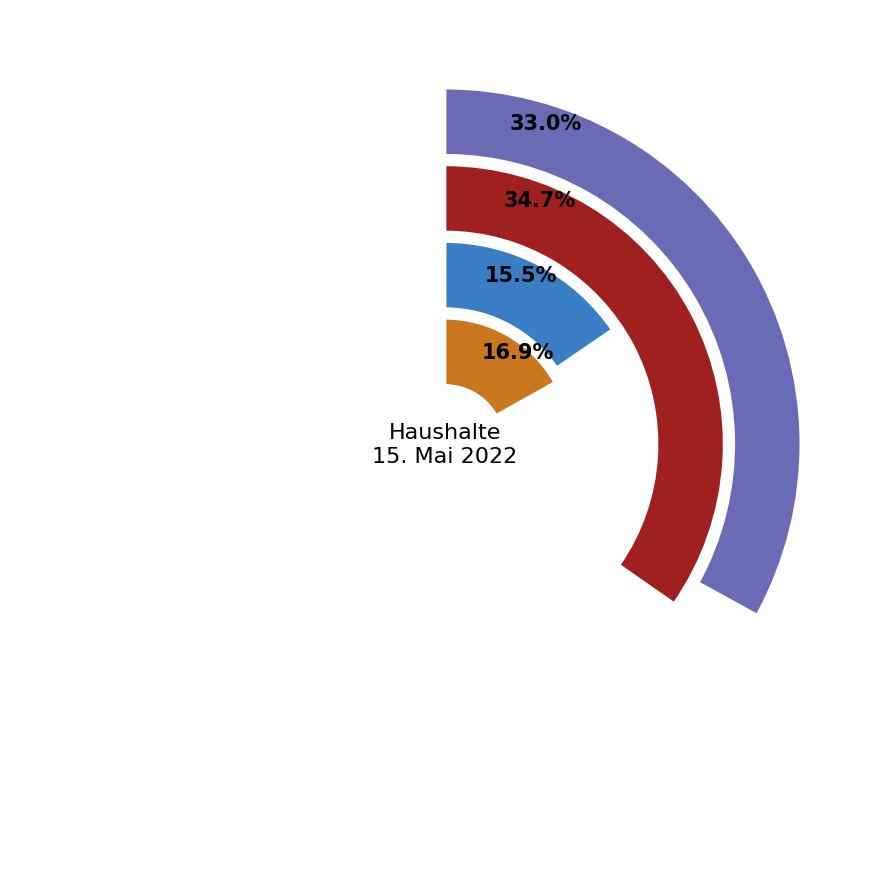

Combined, what portion of the pie is 2 Personen and 3 Personen?

50.1%